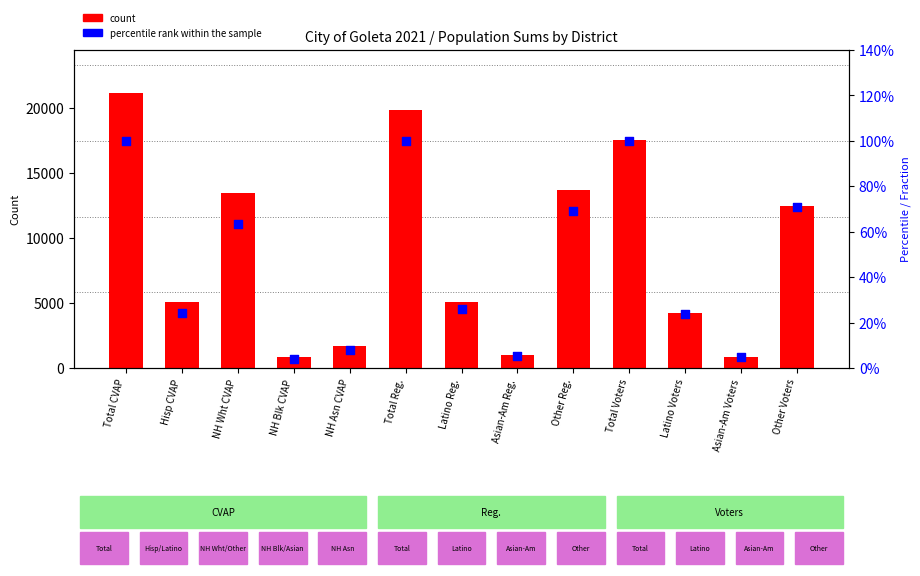

Which series has the largest Y range (max minus min)?

count